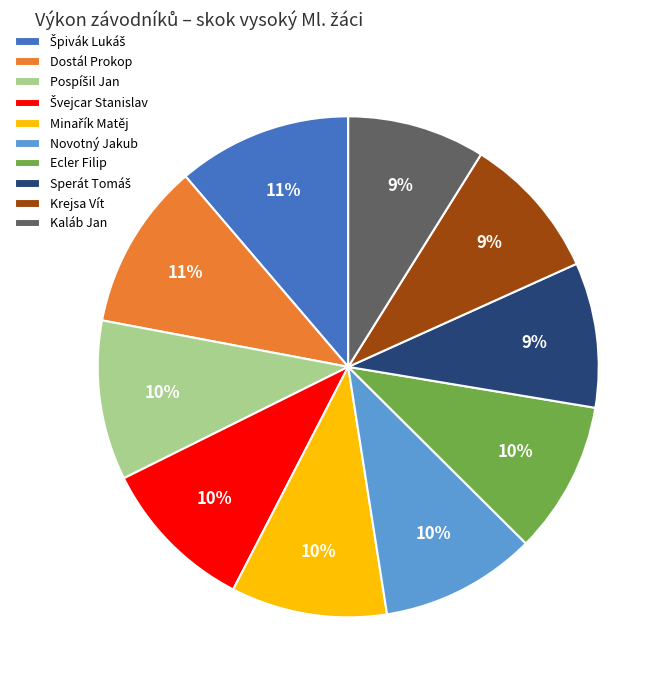

How many slices are in this pie chart?

10